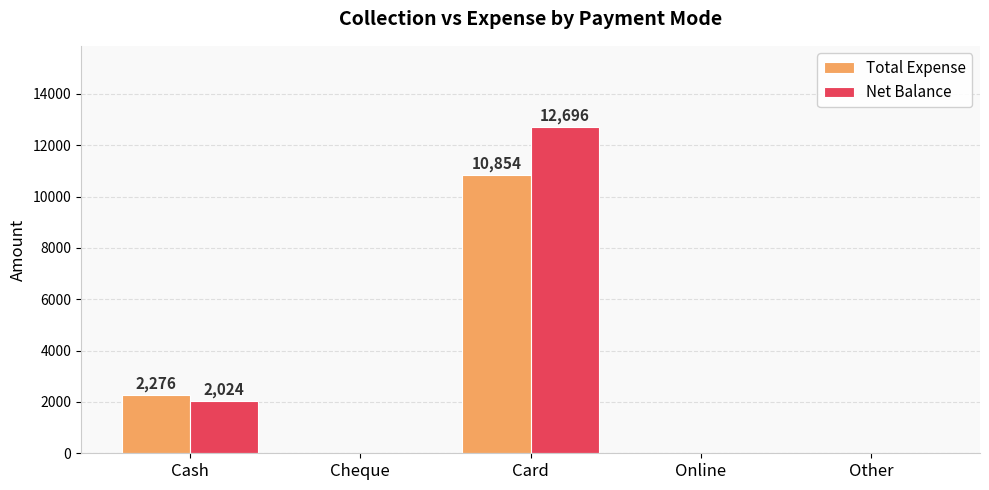

Are the bars horizontal?

No